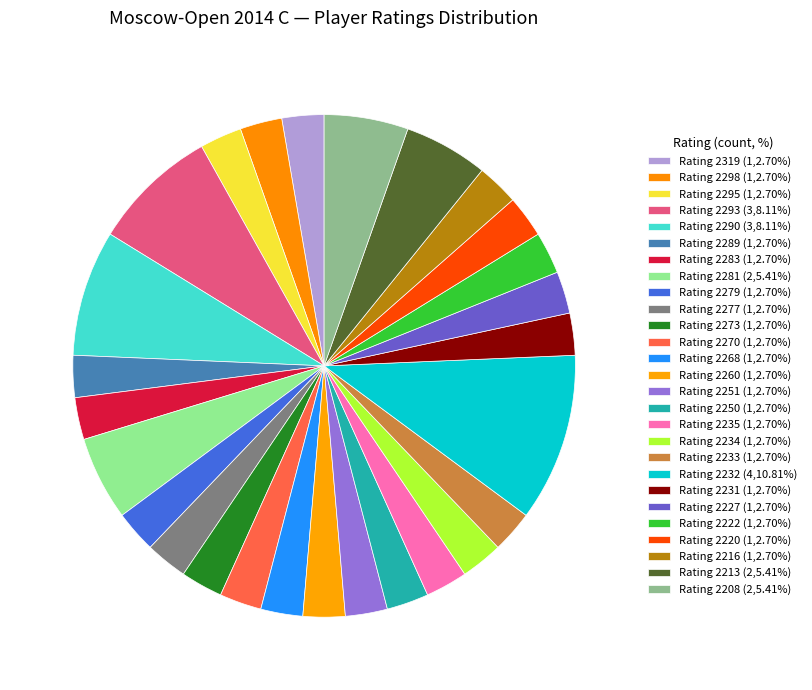

To the nearest percent, what is the difference between the largest and smallest slice percentages?

8%